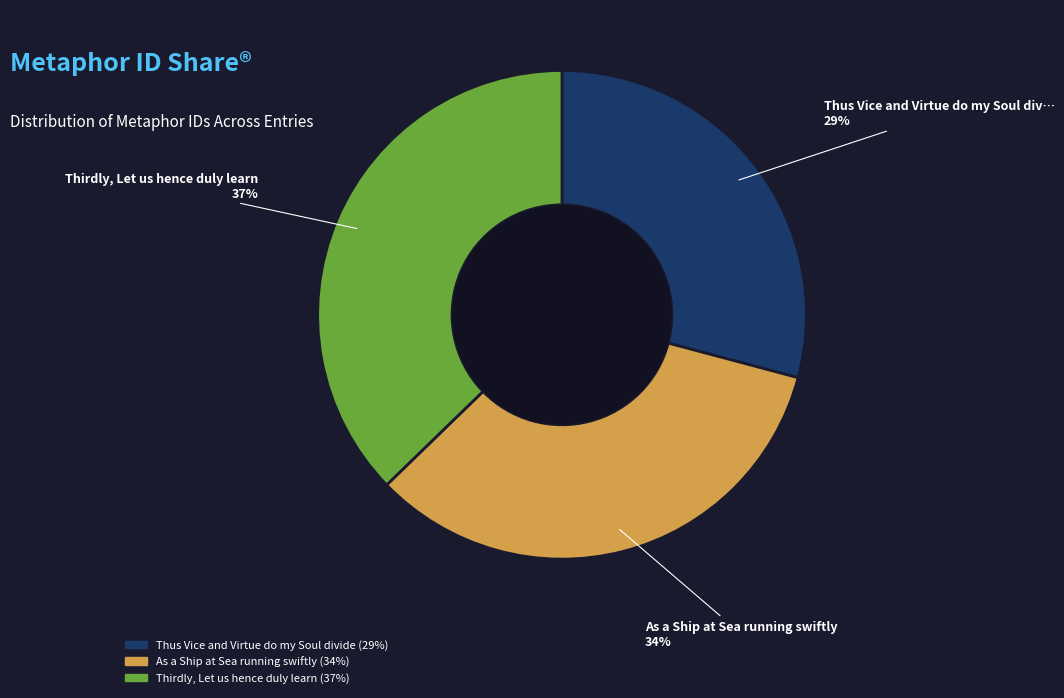

Do Thus Vice and Virtue do my Soul divide and Thirdly, Let us hence duly learn together represent more than half of the pie?

Yes